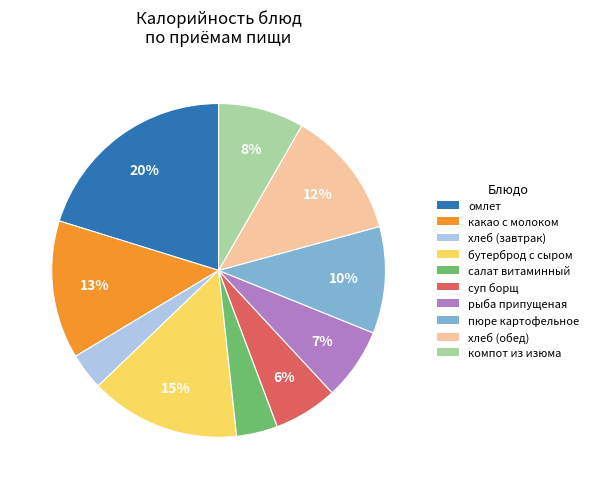

Does пюре картофельное represent more than half of the total?

No